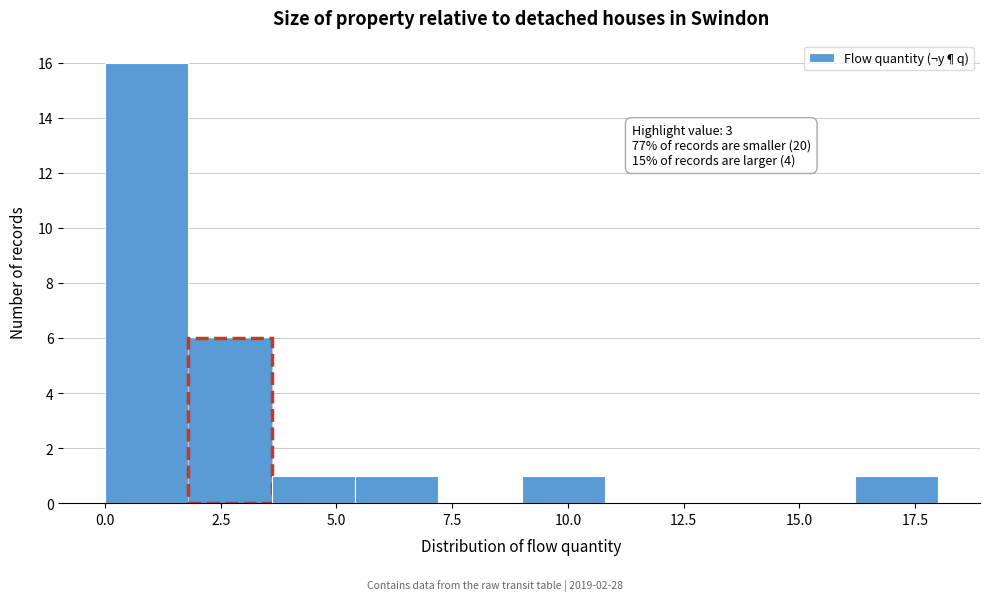

Around what value on the x-axis is the tallest bar? Give the approximate position of its centre, as read against the axis.

1.0